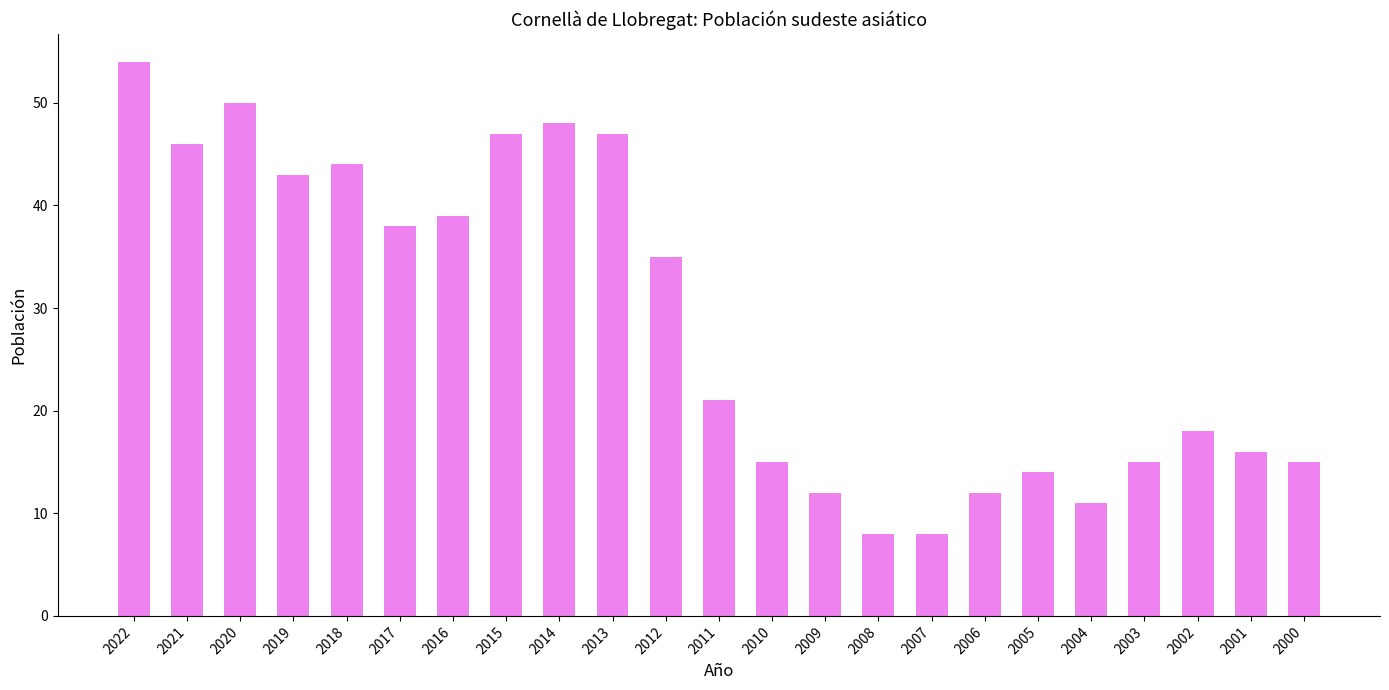

What is the value of the 23rd bar from the left?

15